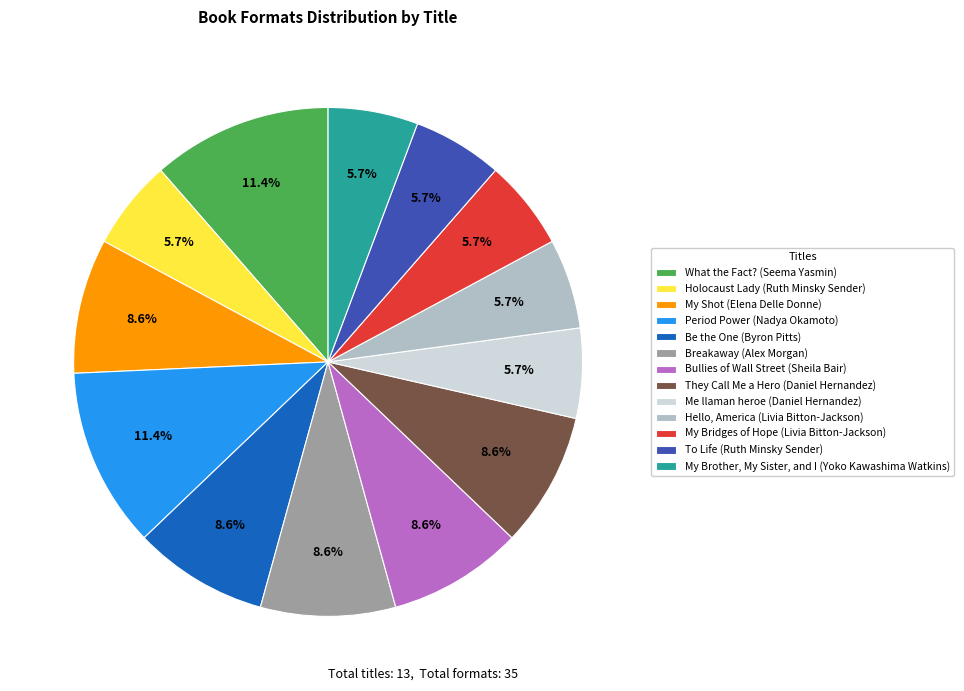

True or false: My Bridges of Hope (Livia Bitton-Jackson) accounts for 6% of the total.

True